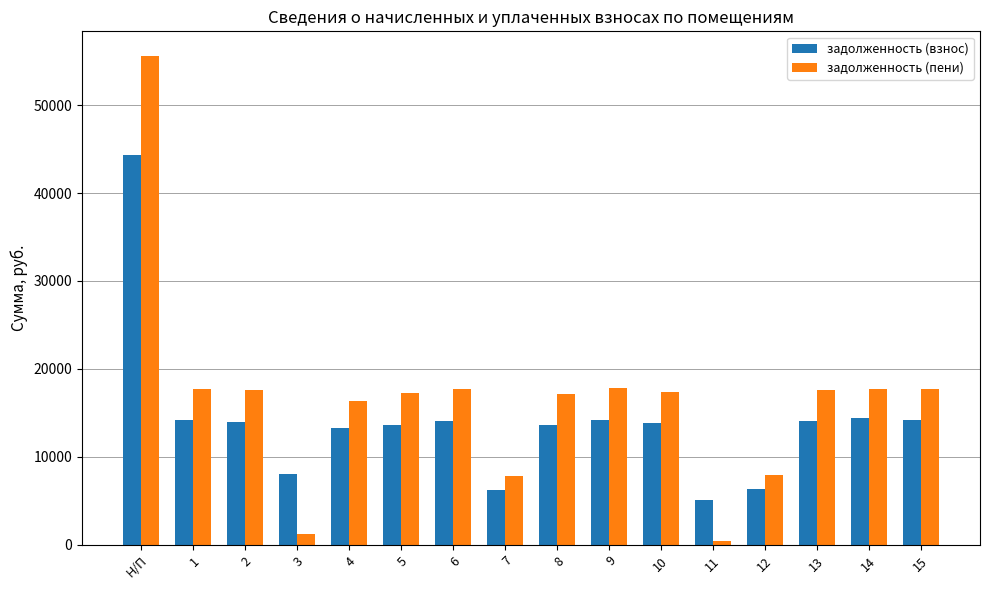

Rank the series by their average value, from highest to lowest.

задолженность (пени), задолженность (взнос)